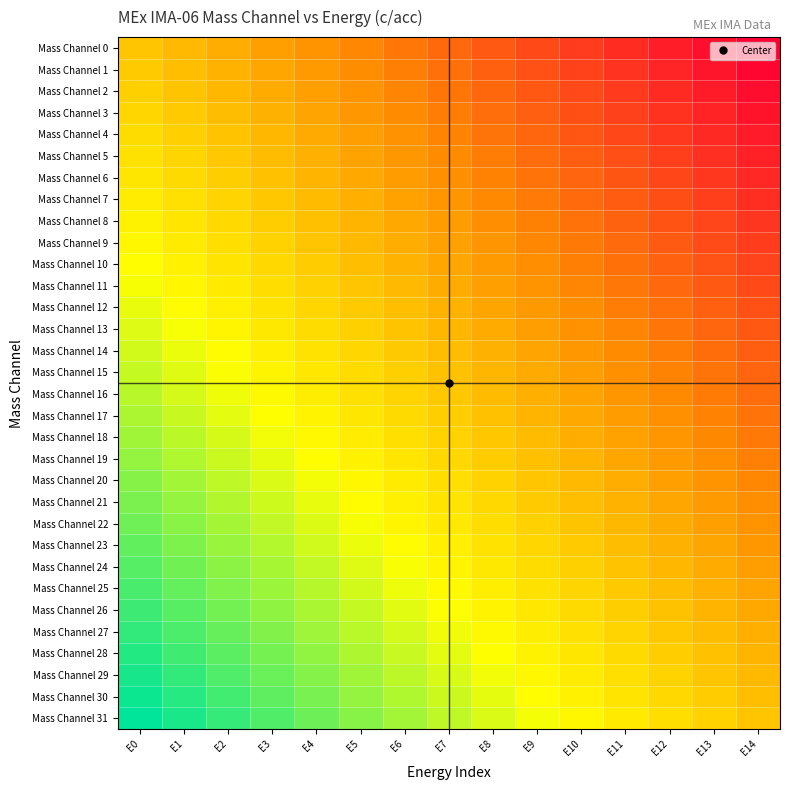

What is the difference between the highest and lowest values at E11?

1.0